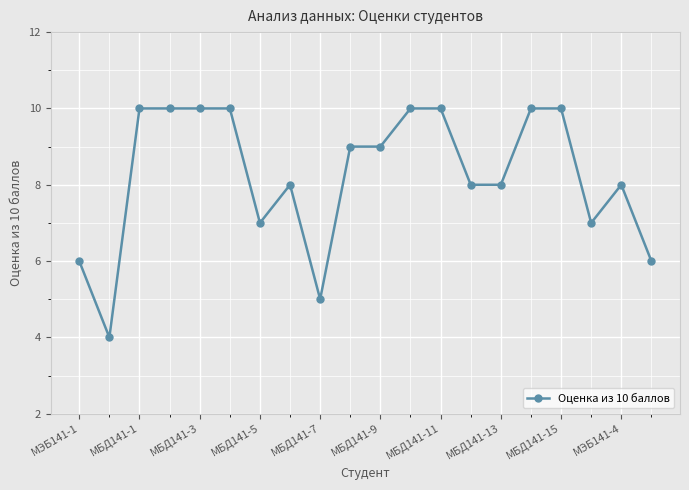

How many lines are shown in the chart?

1